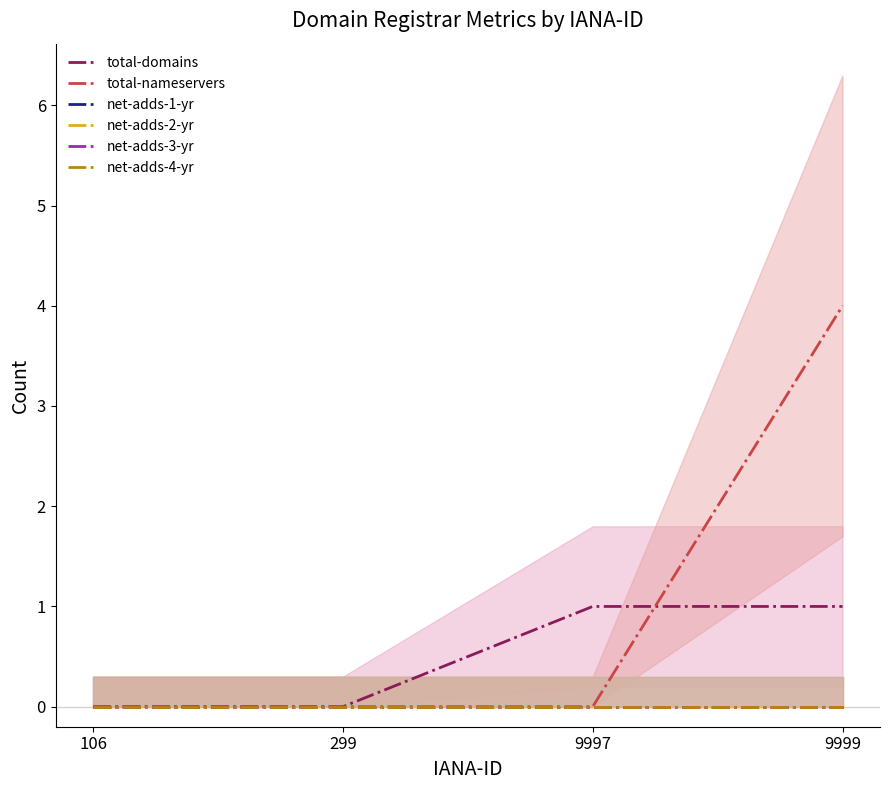

True or false: total-nameservers and net-adds-3-yr intersect in this chart.

False